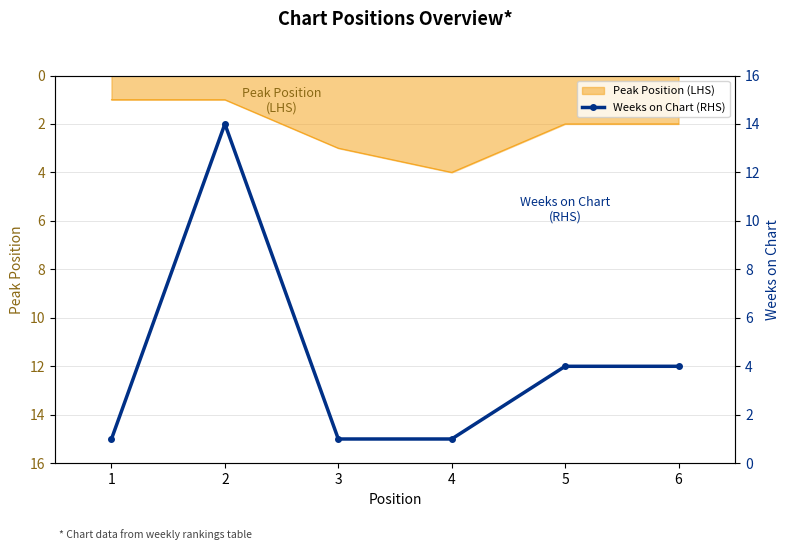

List the labels in order of value, largest first.

2, 5, 6, 1, 3, 4